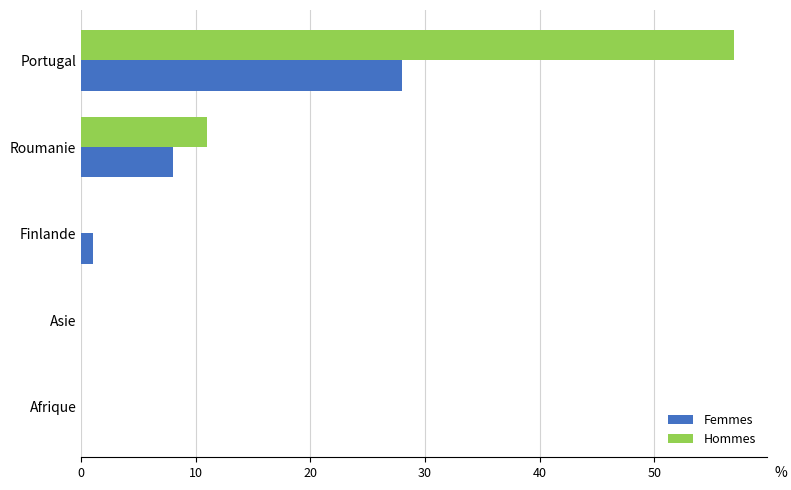

What is the maximum value for Femmes?

28